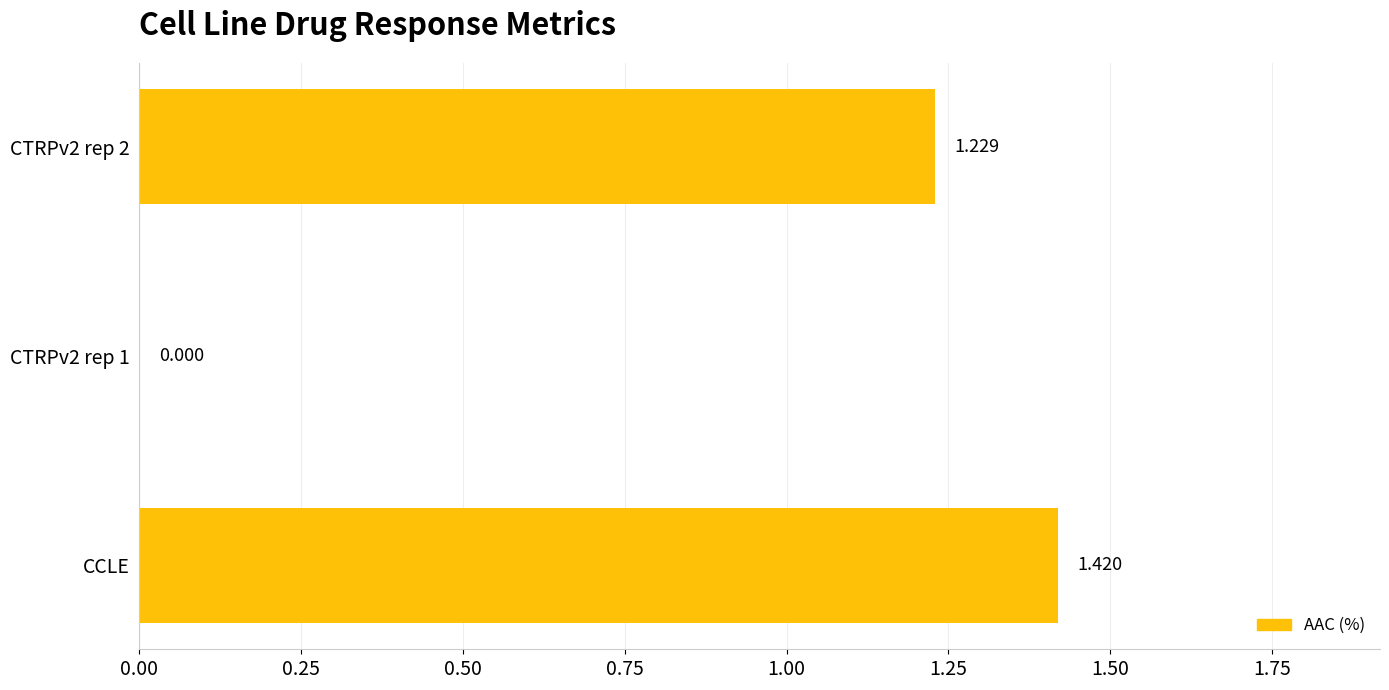

Between CCLE and CTRPv2 rep 2, which is larger?

CCLE